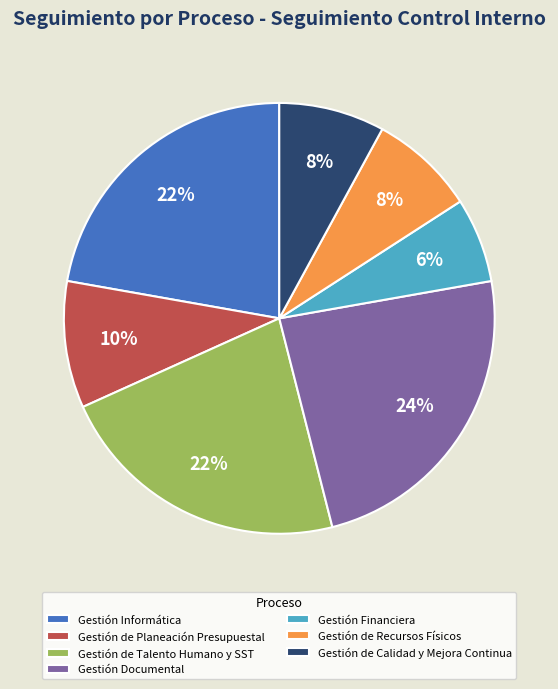

Which has a higher value, Gestión Financiera or Gestión de Talento Humano y SST?

Gestión de Talento Humano y SST